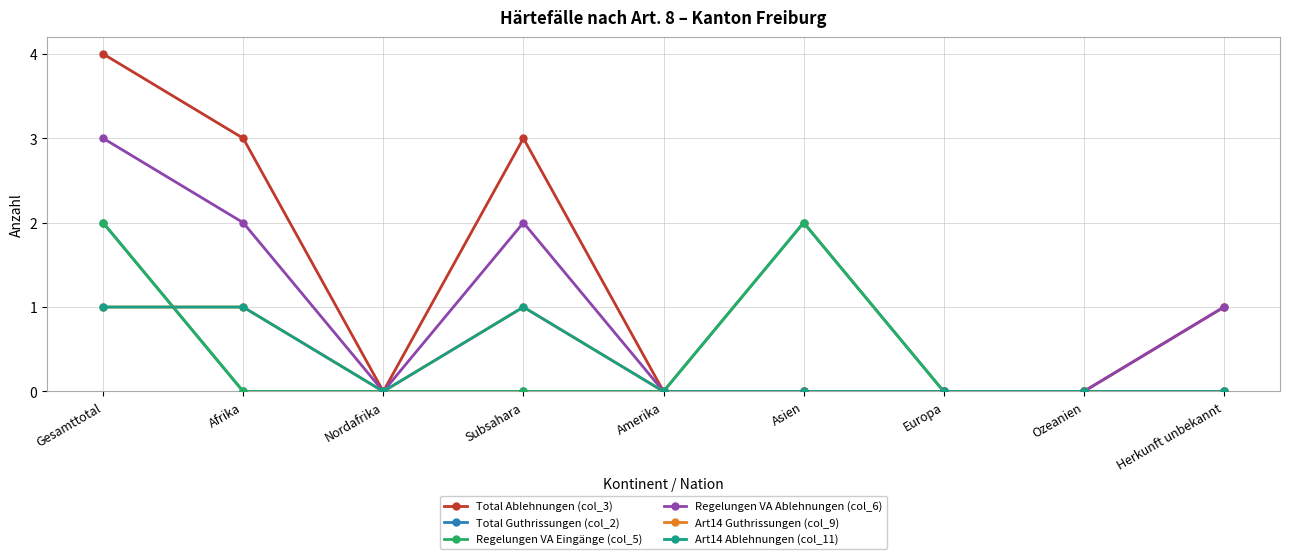

Is this an area chart (filled region under the line)?

No